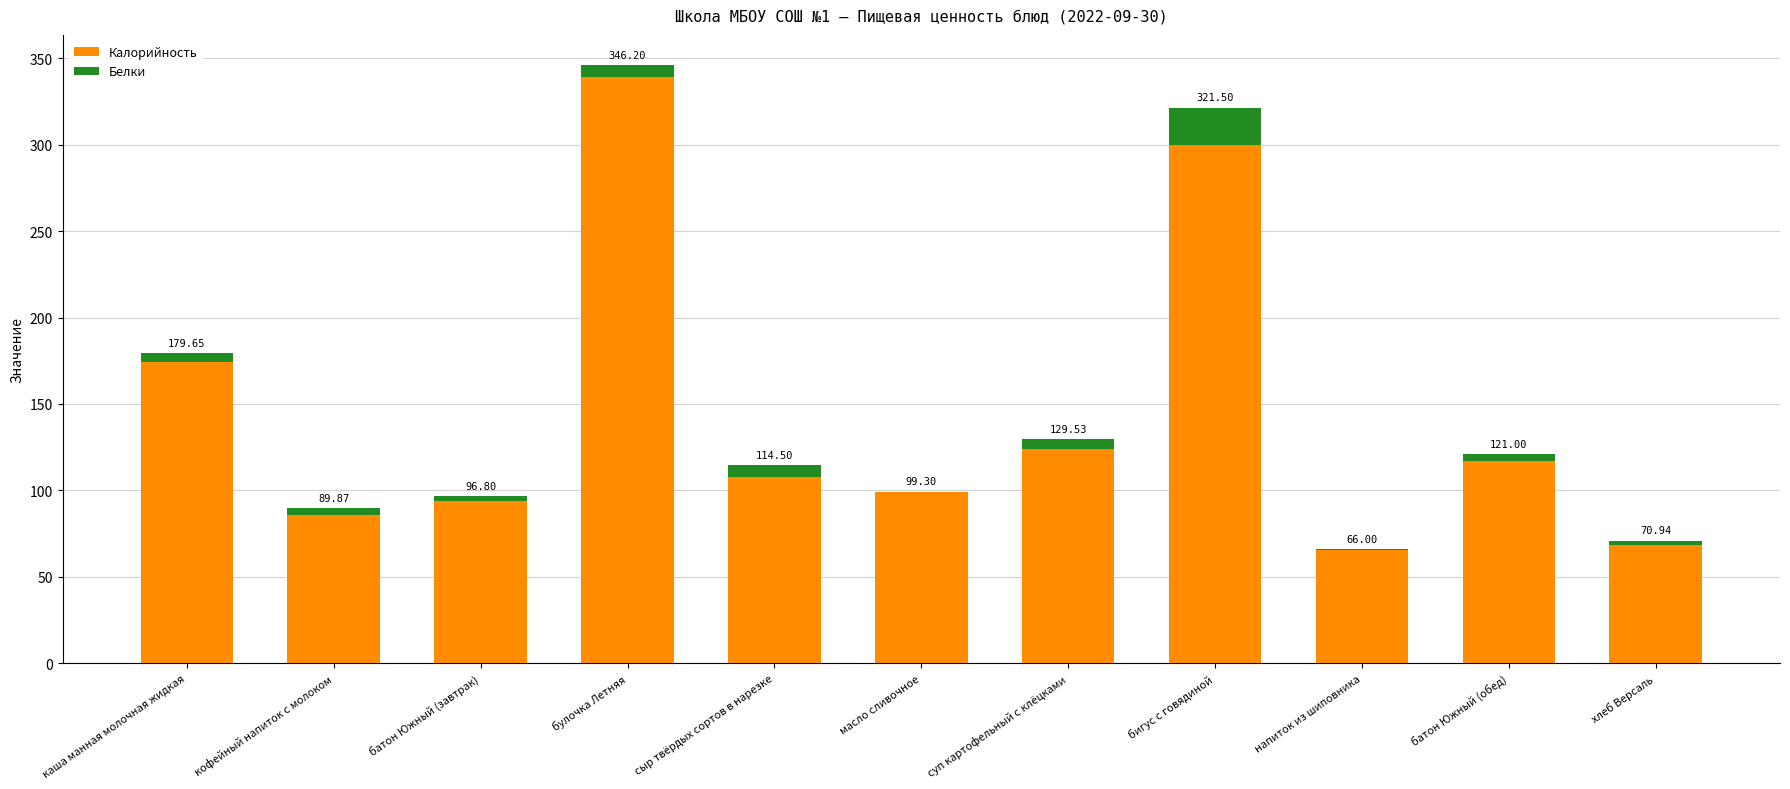

Which series changed the most between кофейный напиток с молоком and булочка Летняя?

Калорийность